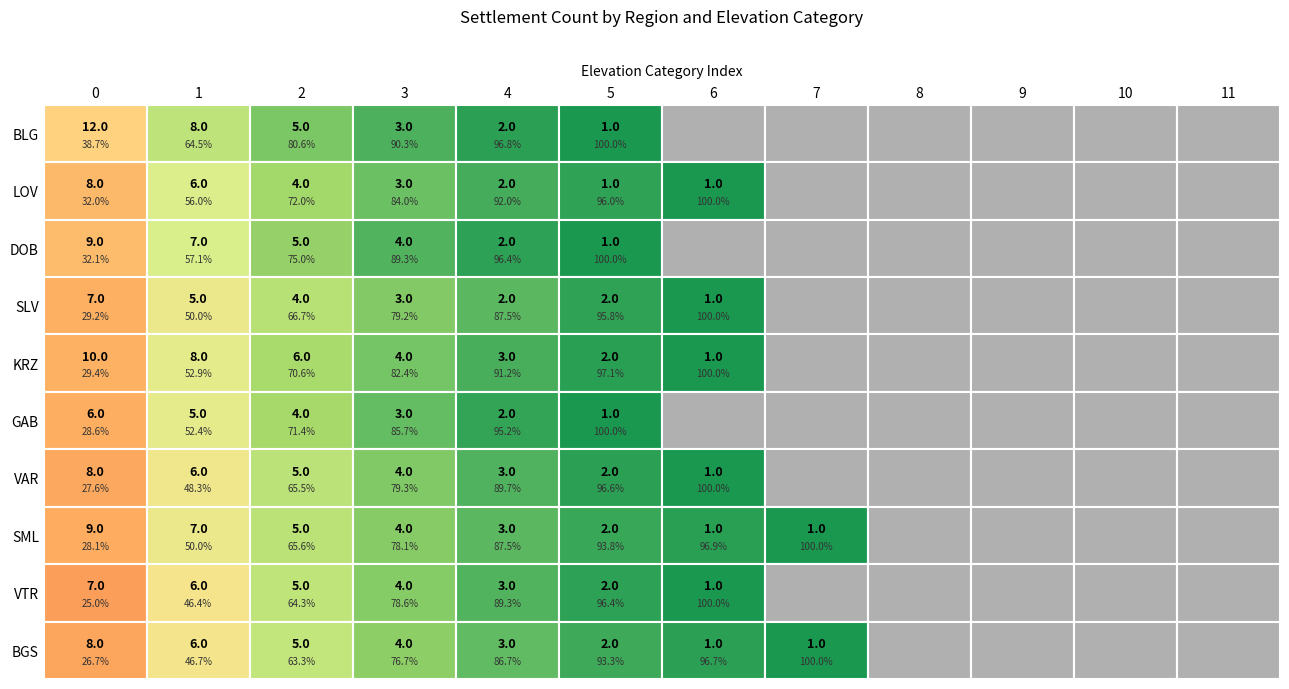

Between 1 and 7, which series saw the biggest shift?

BLG